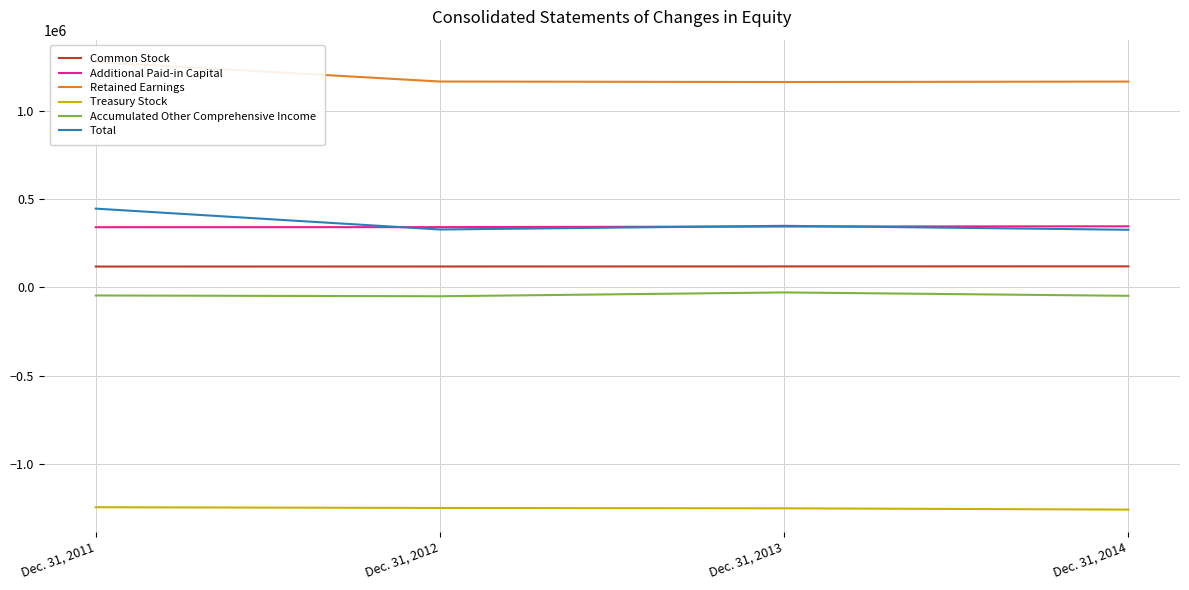

Between which two adjacent categories do Additional Paid-in Capital and Total first intersect?

Dec. 31, 2011 and Dec. 31, 2012